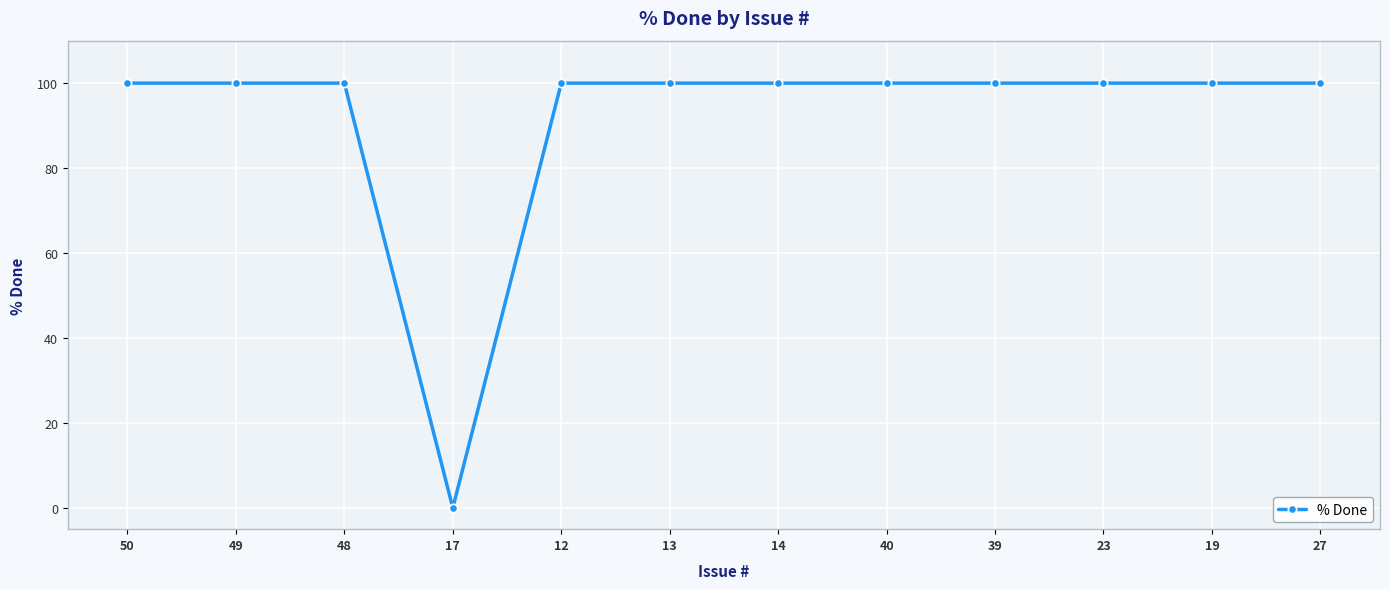

Reading left to right, transcribe all the data shown in this chart.

50=100	49=100	48=100	17=0	12=100	13=100	14=100	40=100	39=100	23=100	19=100	27=100